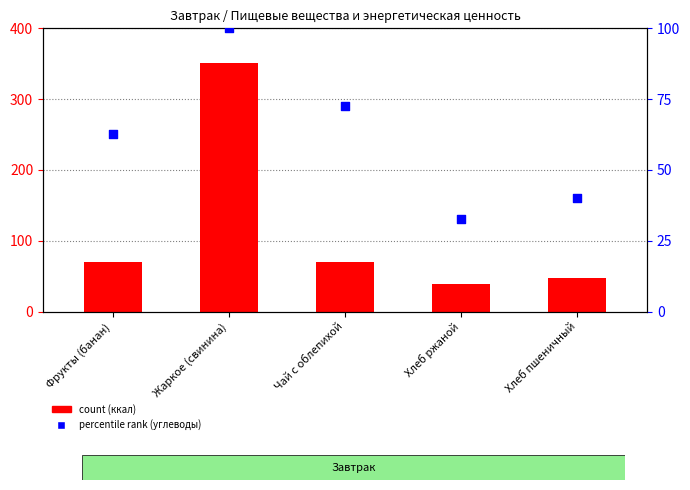

Which series reaches the maximum Y coordinate?

count (ккал)